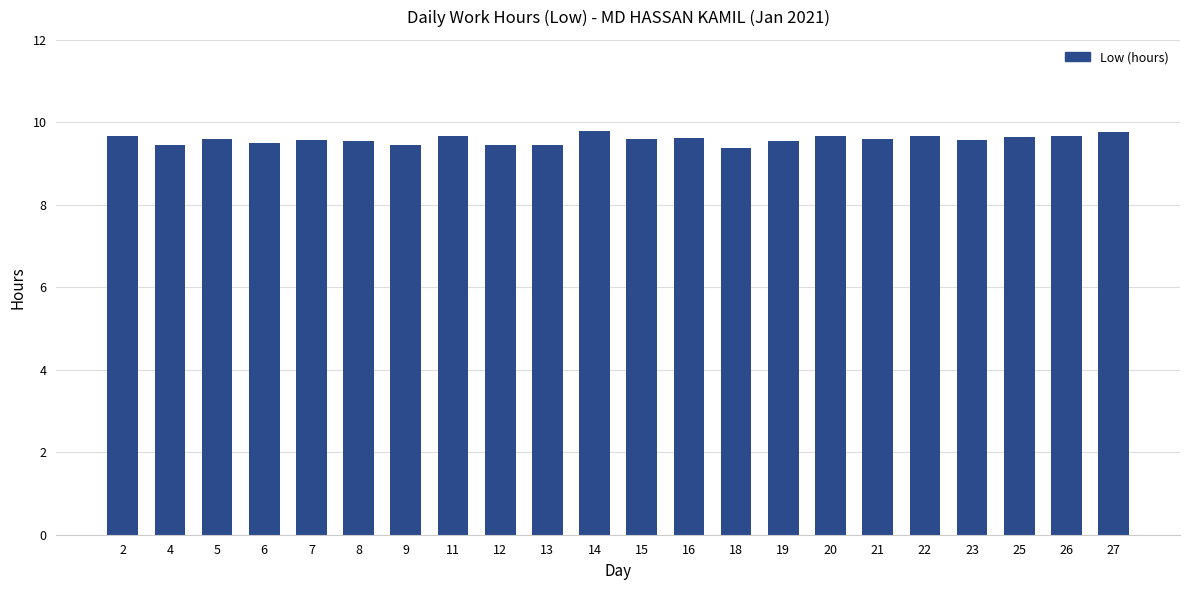

What is the difference between the maximum and minimum values?

0.4